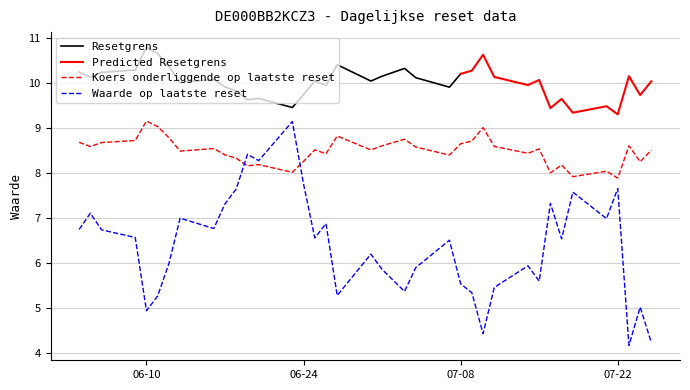

Rank the series at 2025-06-16 from highest to lowest value.

Resetgrens, Koers onderliggende op laatste reset, Waarde op laatste reset